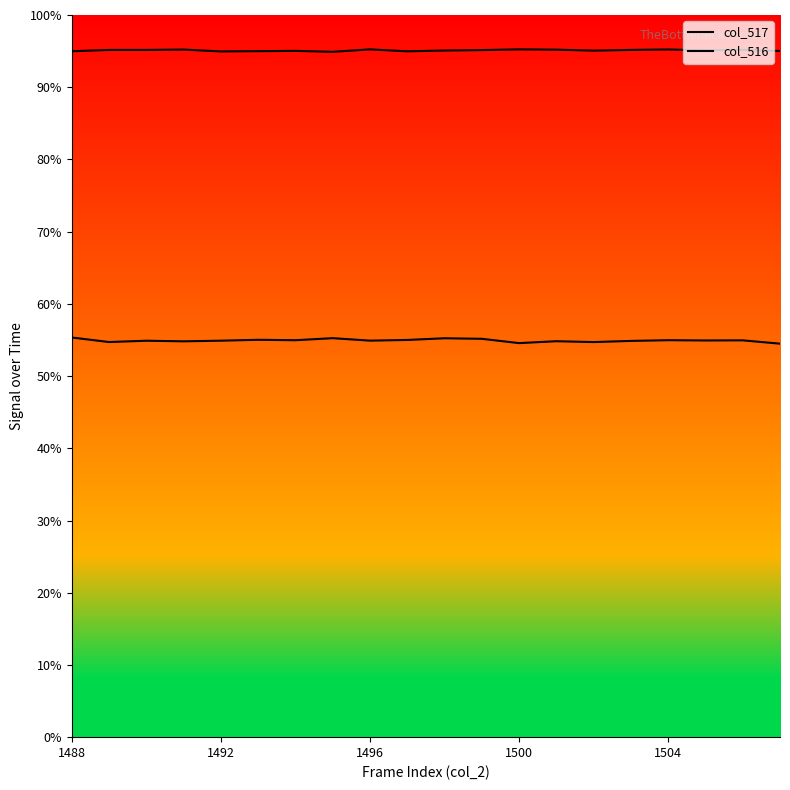

Does the chart display data point markers on the line(s)?

No